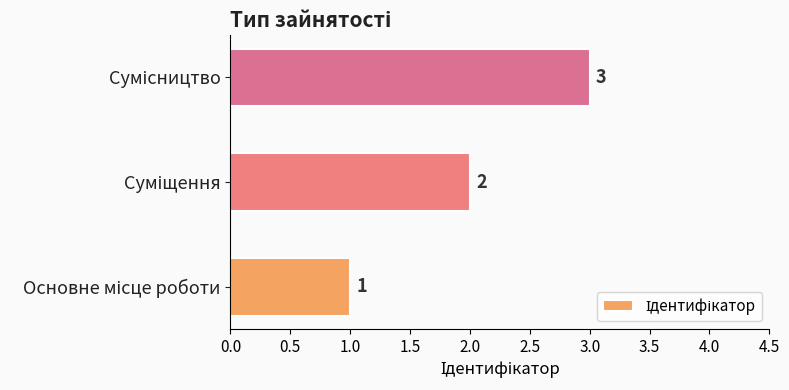

Count the values in the range 1 to 3.

3